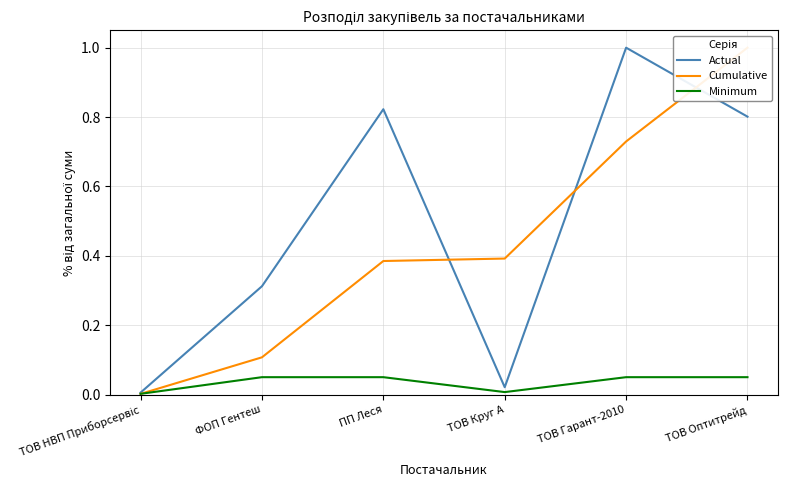

What position from the left is ФОП Гентеш?

2